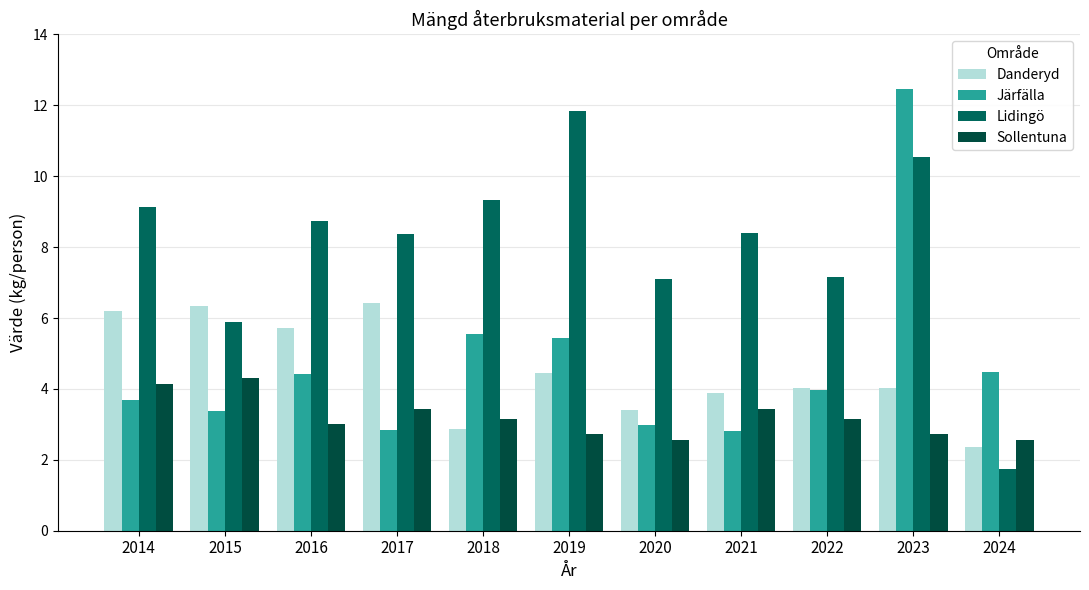

Count the number of data series in this chart.

4